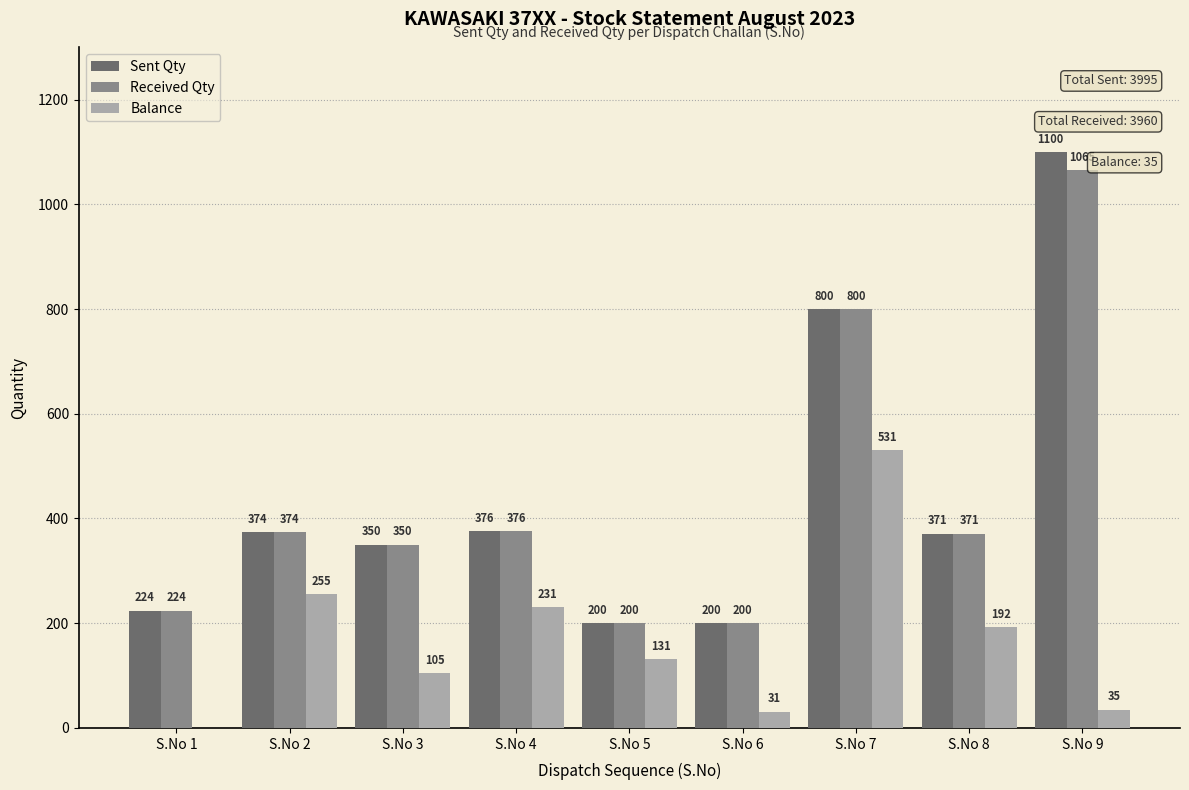

What is the total value across all series at S.No 4?

983